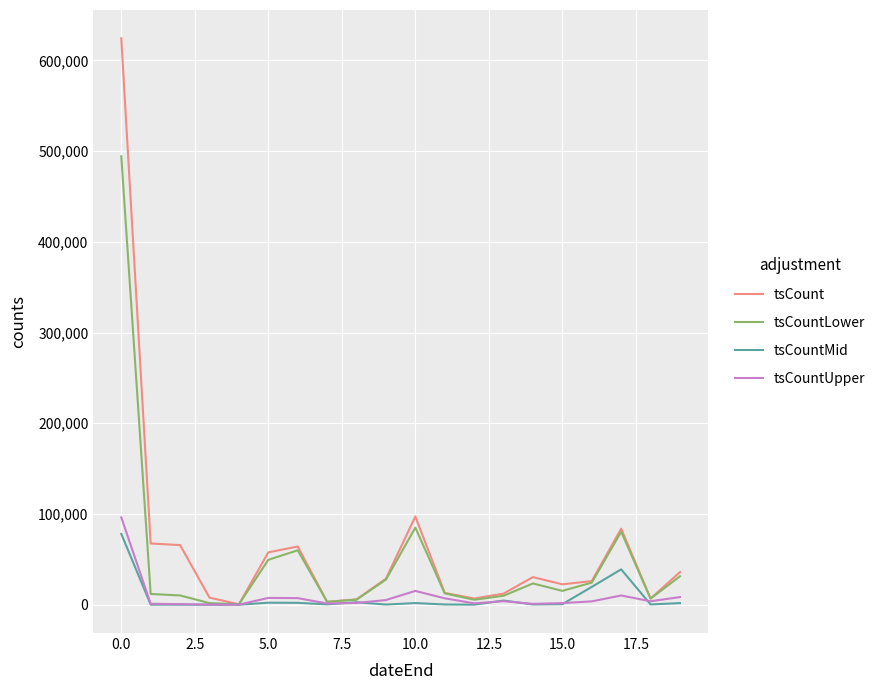

What is the highest value of the tsCountUpper series?

96256